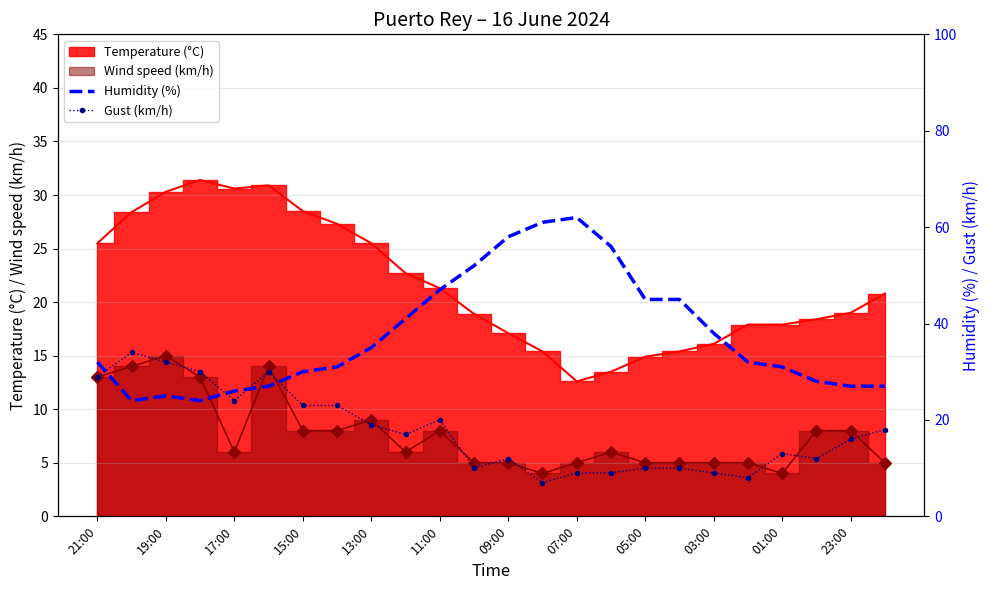

What is the value of the Gust (km/h) point at the 1st from the left?

29